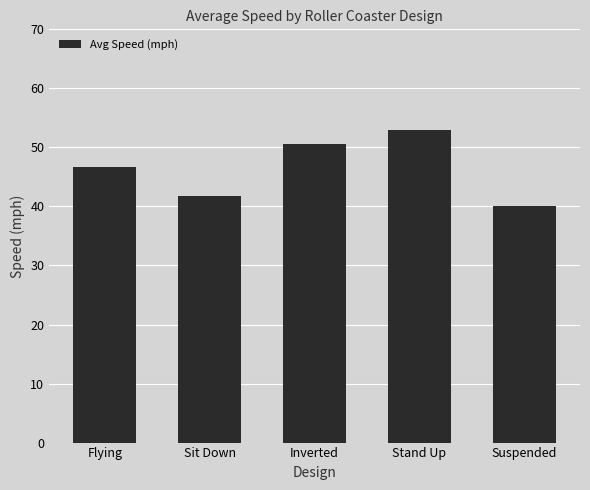

What is the value of the 1st bar from the left?

46.6